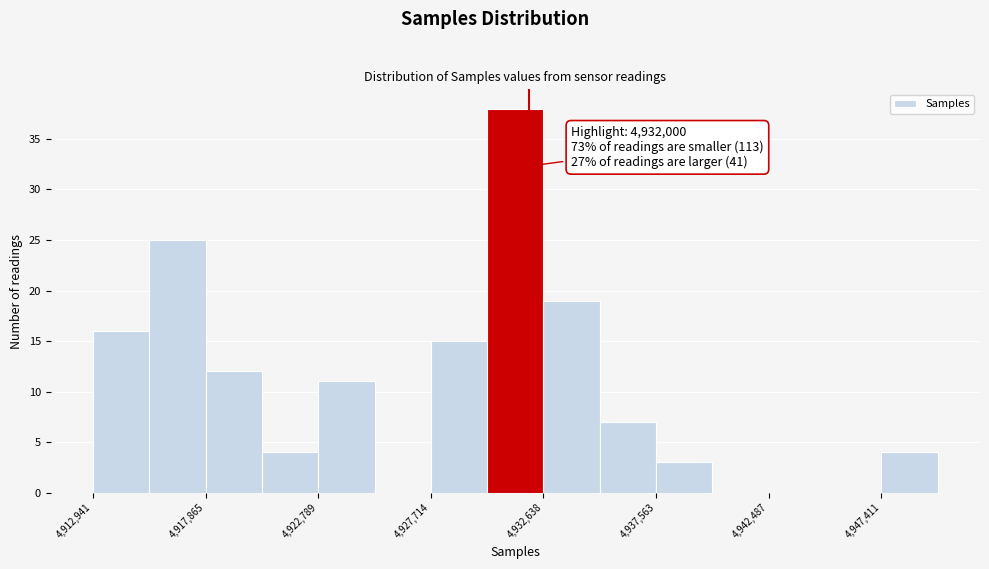

Which range on the x-axis has the tallest bar?

4930000 to 4932500